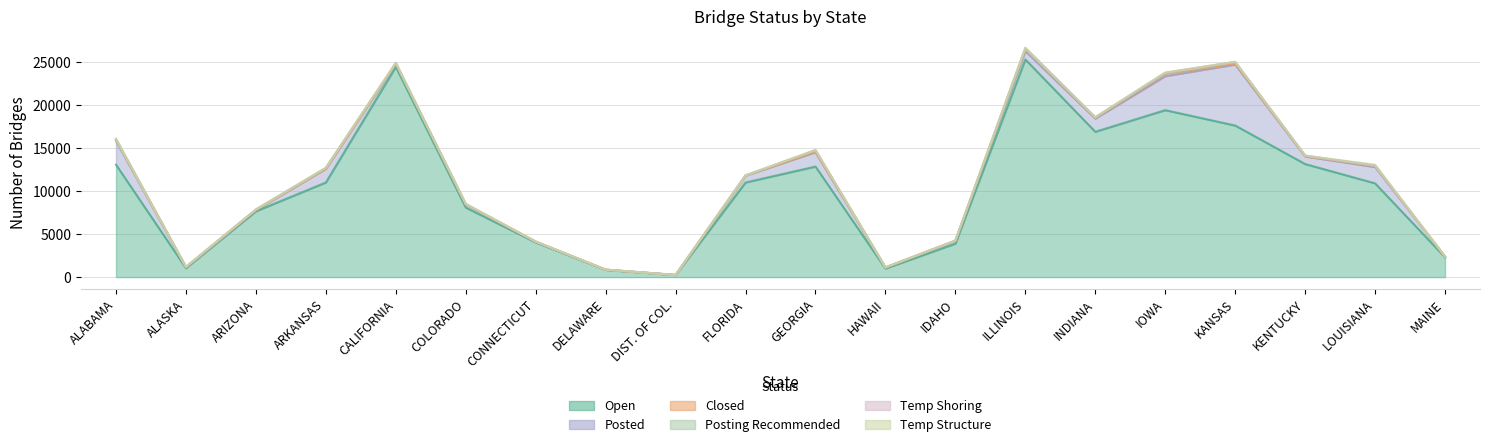

What is the total value across all series at ARKANSAS?

12687